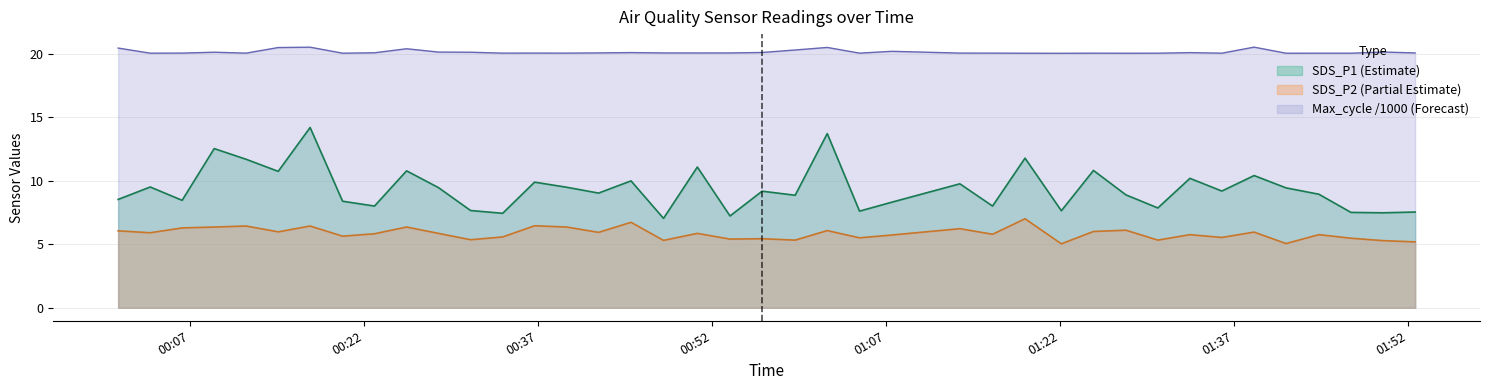

What is the smallest value displayed?

5.0